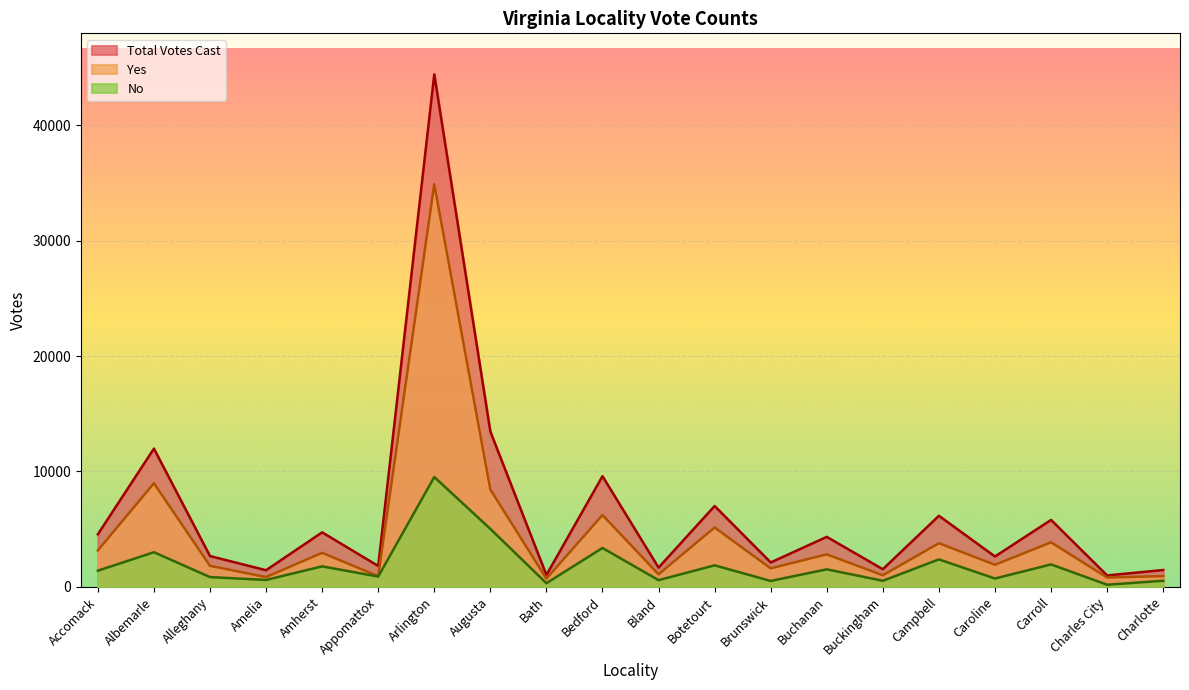

Which series has the largest total across all categories?

Total Votes Cast